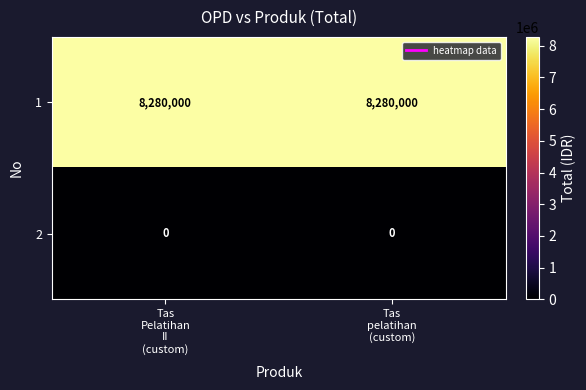

List the series in order of their peak value, highest first.

1, 2